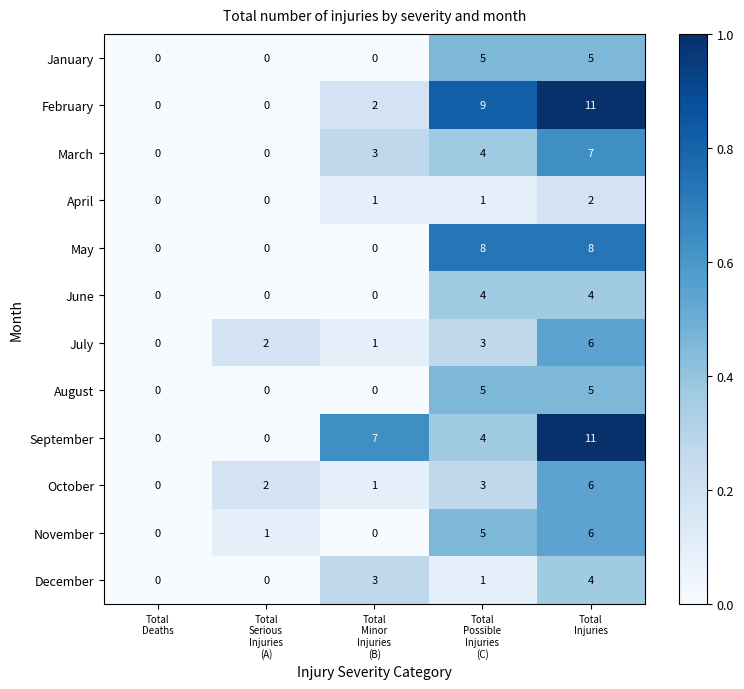

Which series changed the most between Total
Serious
Injuries
(A) and Total
Minor
Injuries
(B)?

September